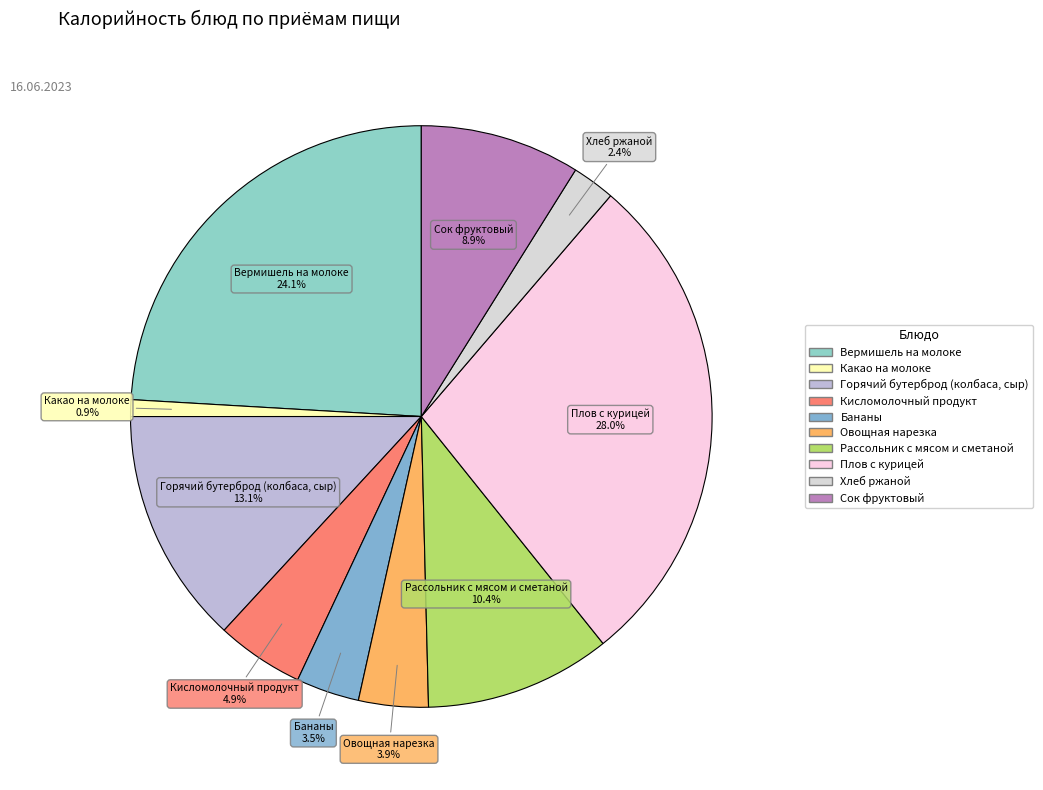

Count the number of slices in the pie.

10